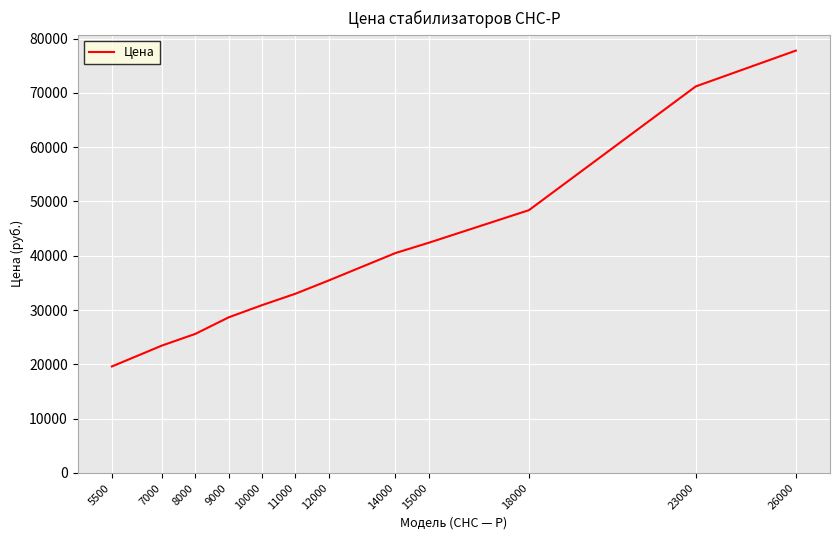

What is the sum of all values?

476950